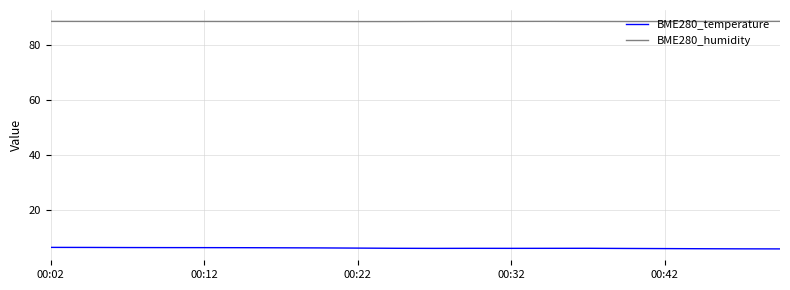

At how many categories does at least one series exceed 39?

20